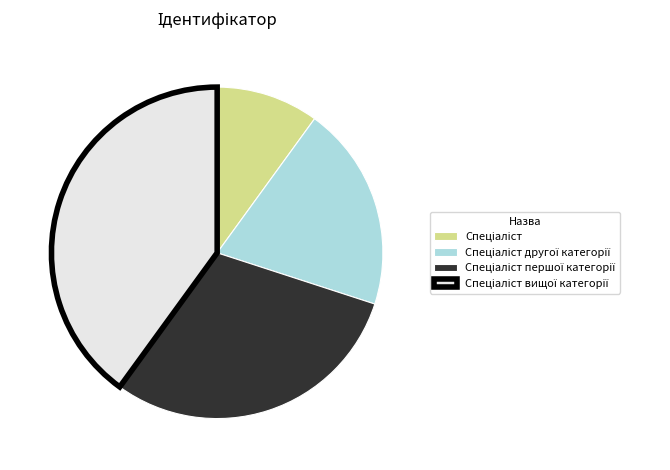

Does any single category account for the majority?

No